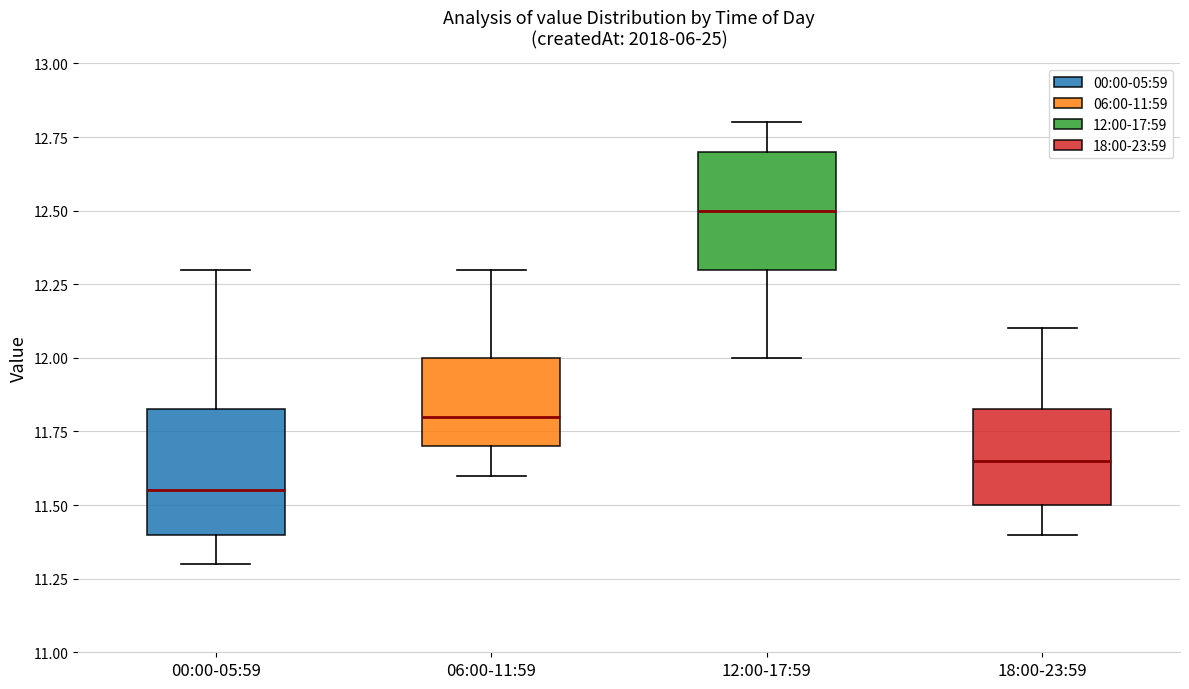

Where does the lower whisker of the box for 18:00-23:59 end on the y-axis? The values are not printed on the chart, so give them approximately, as read against the axis.

11.40